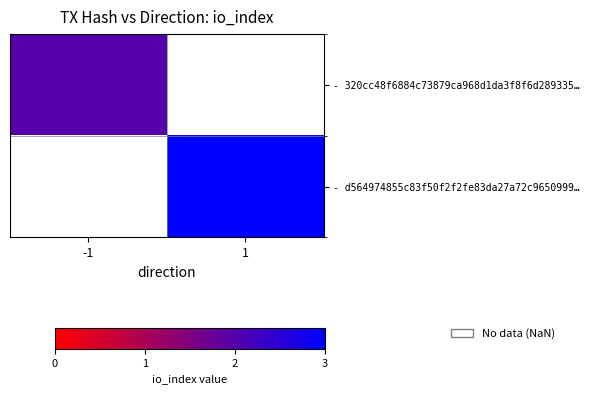

Between 1 and -1, which is larger?

-1